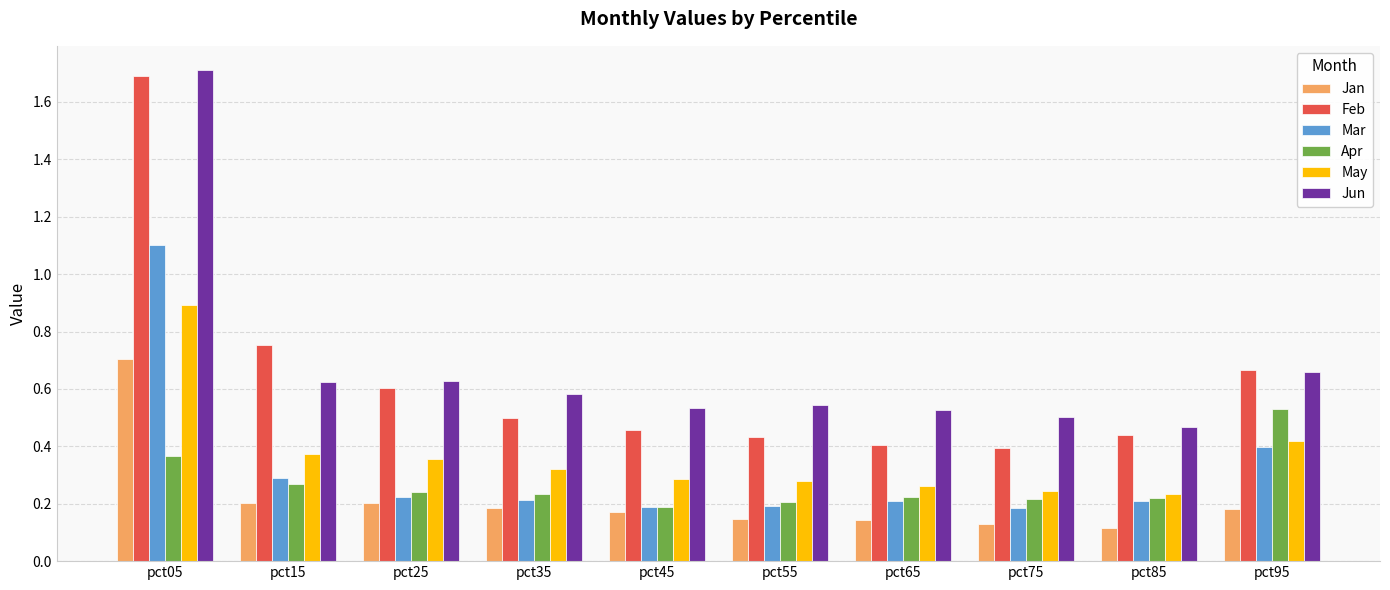

At which category is the sum across all series the highest?

pct05